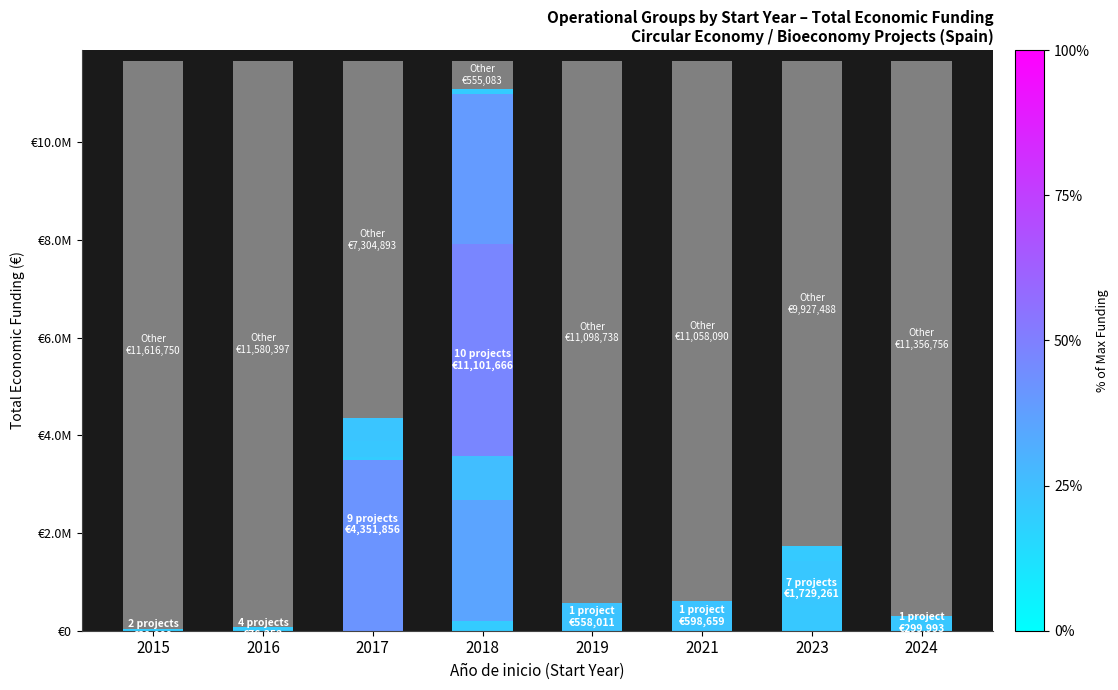

What is the total value across all series at 2024?

11656749.3